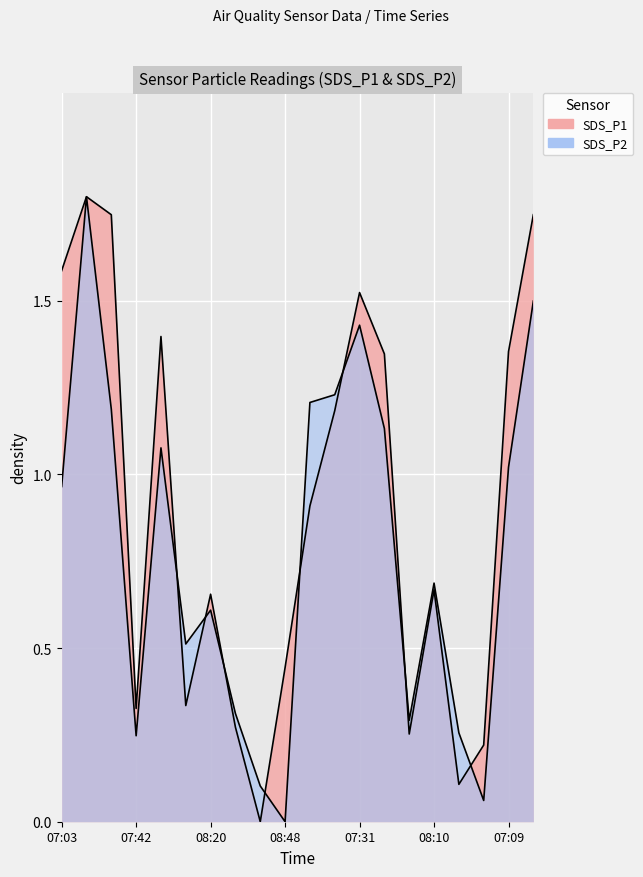

How many intersections are there between SDS_P1 and SDS_P2?

8